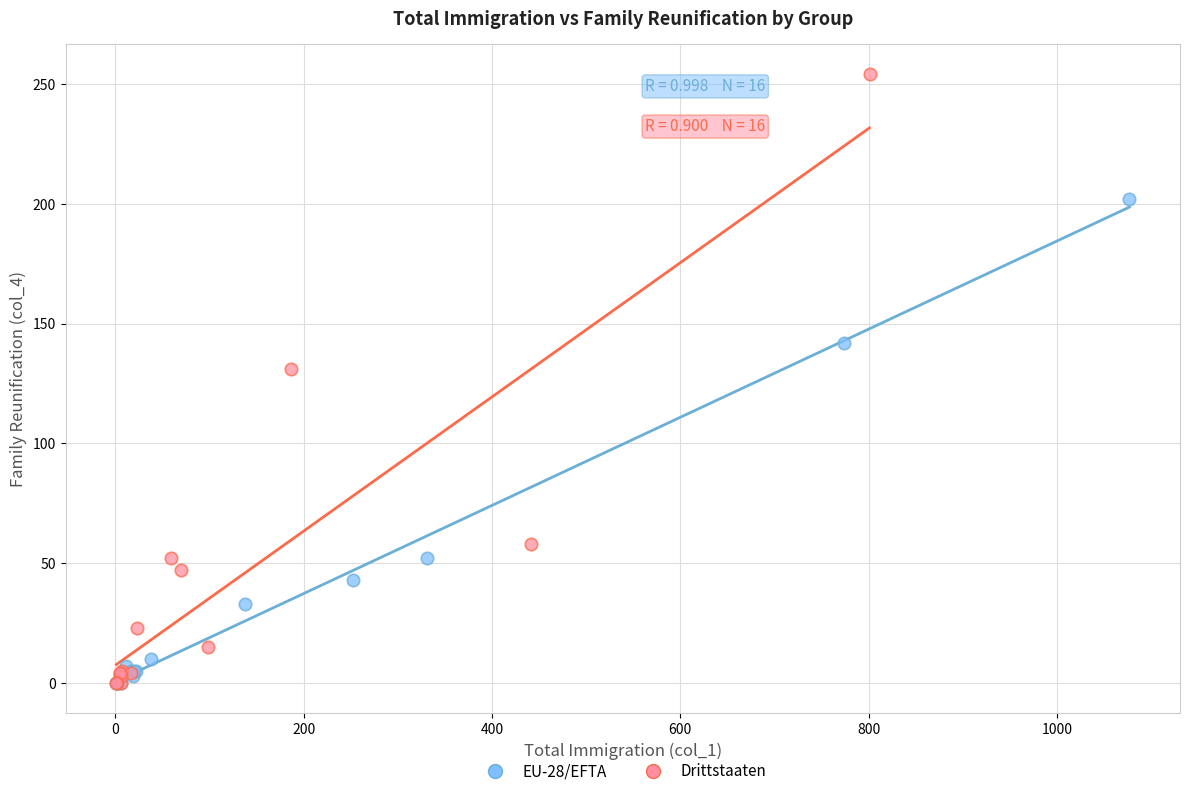

Which series reaches the maximum Y coordinate?

Drittstaaten